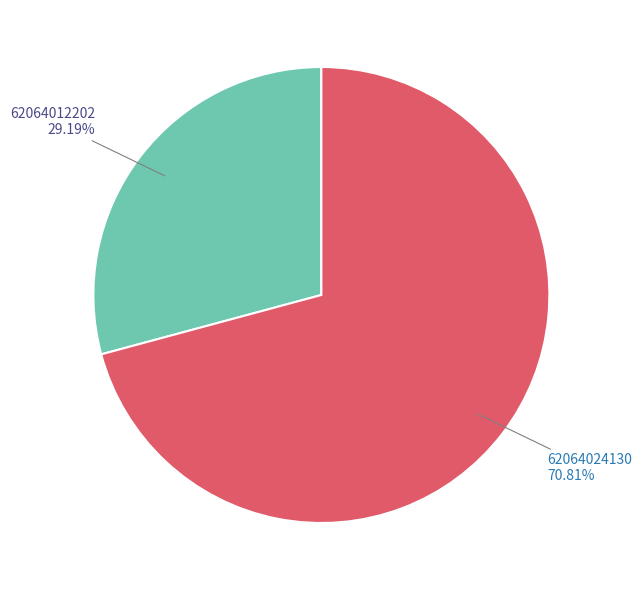

Is there any slice that represents more than half of the pie?

Yes